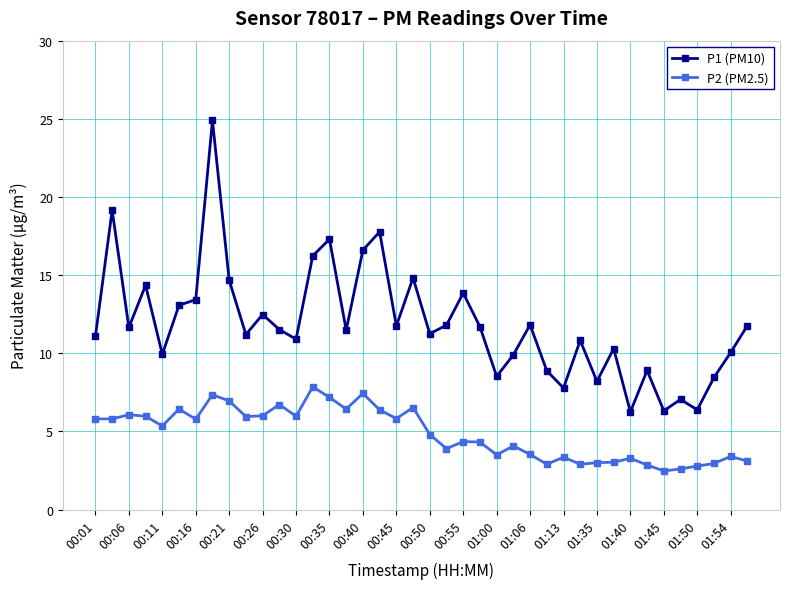

How many categories are shown in the chart?

40